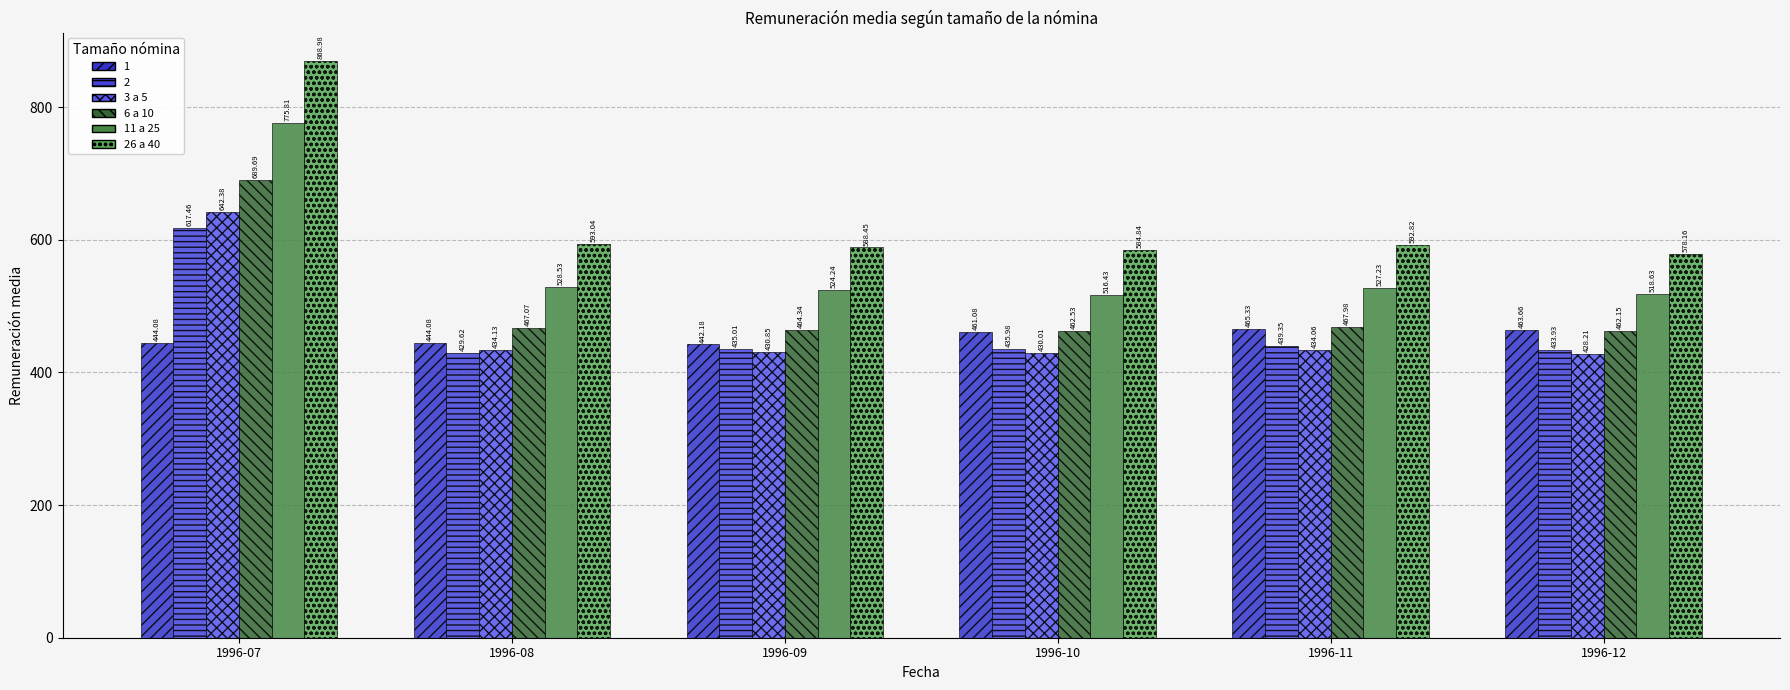

How many data points does each series have?

6